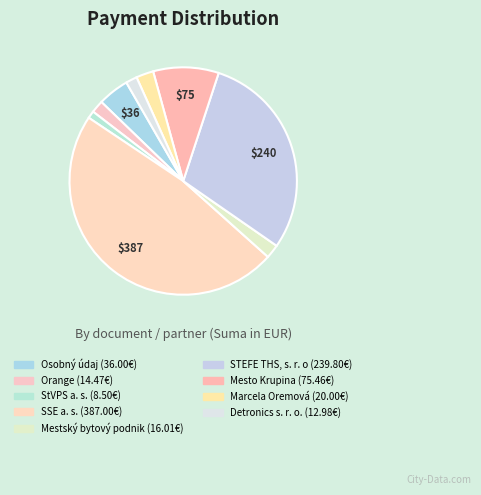

Count the number of slices in the pie.

9